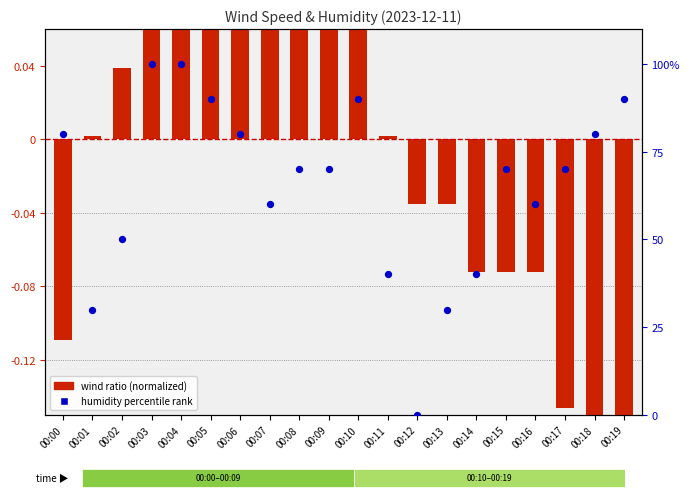

At how many categories does at least one series exceed 82?

5